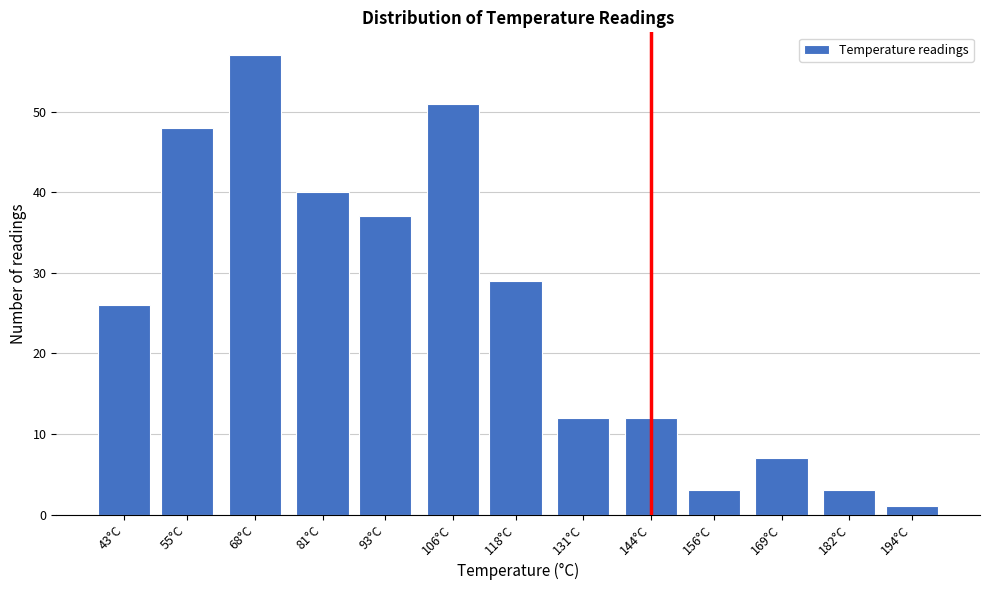

Reading right to left, what are all the values shown in this chart?

1	3	7	3	12	12	29	51	37	40	57	48	26